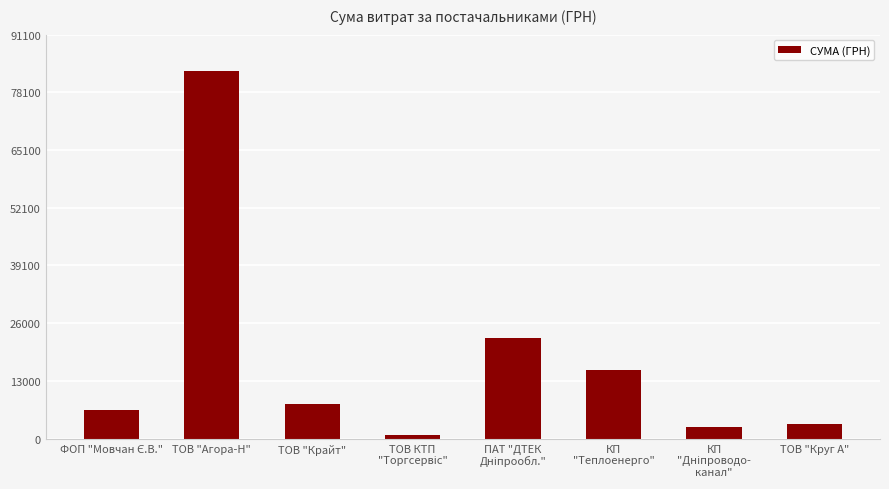

What is the difference between the maximum and minimum values?

82137.5